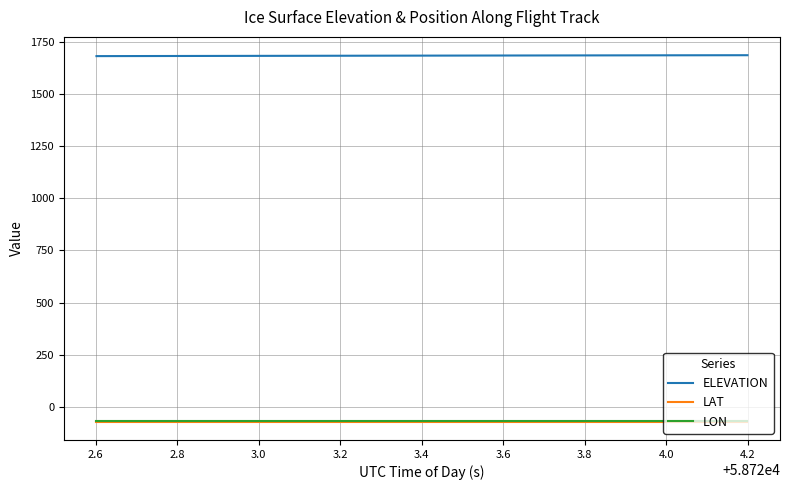

What is the highest value of the ELEVATION series?

1684.8